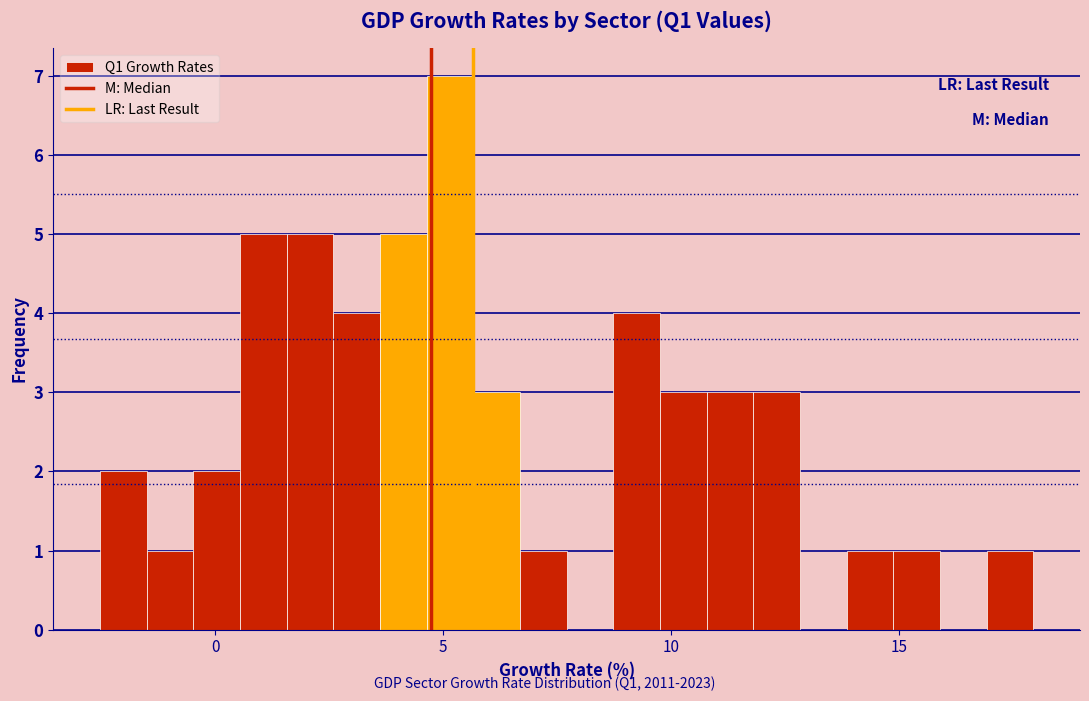

Read against the x-axis, roughly where is the centre of the tallest bar?

5.0